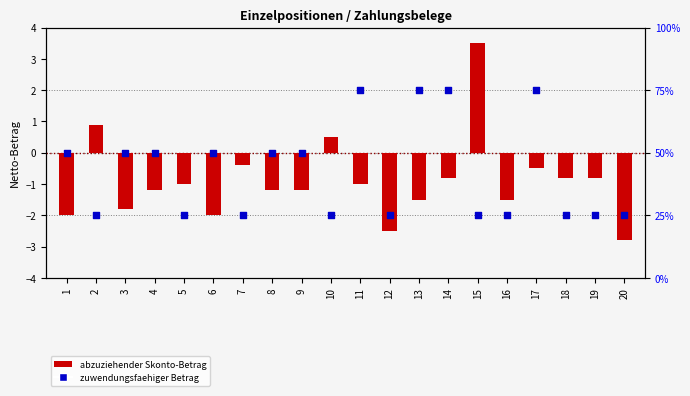

What is the total value across all series at 14?

74.2